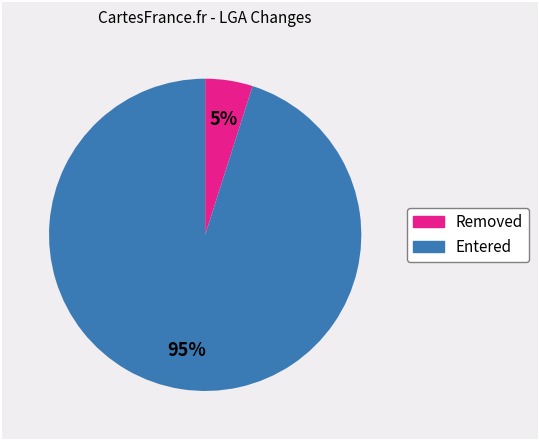

Between Removed and Entered, which is larger?

Entered